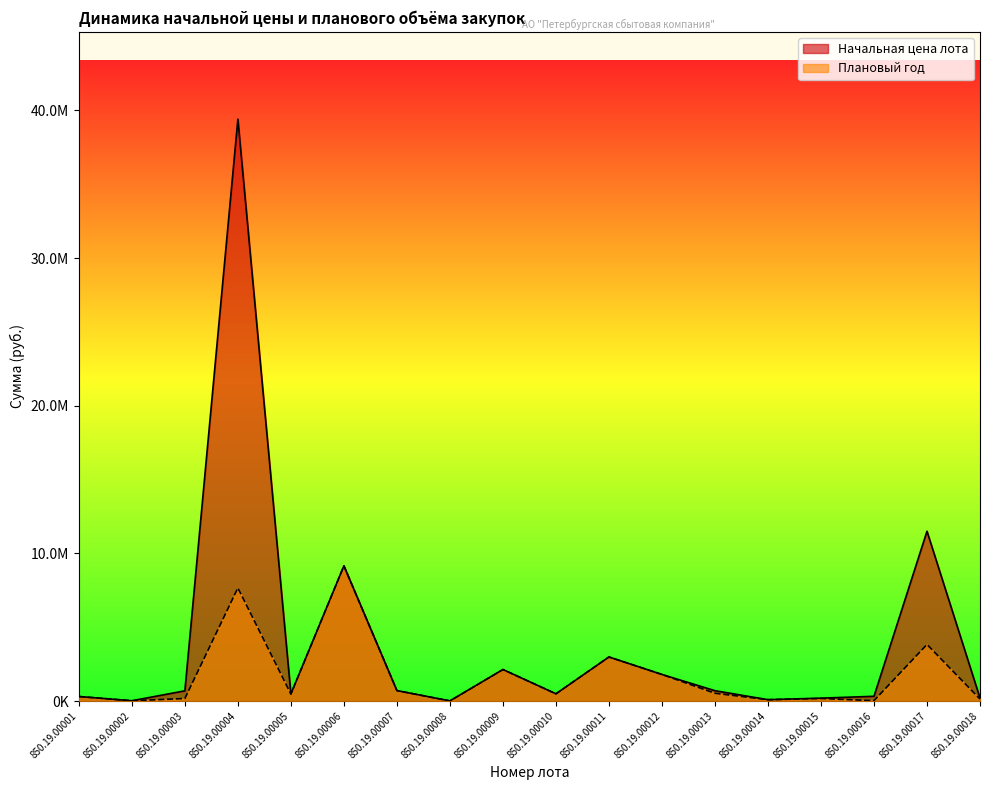

Does the chart have visible grid lines?

No